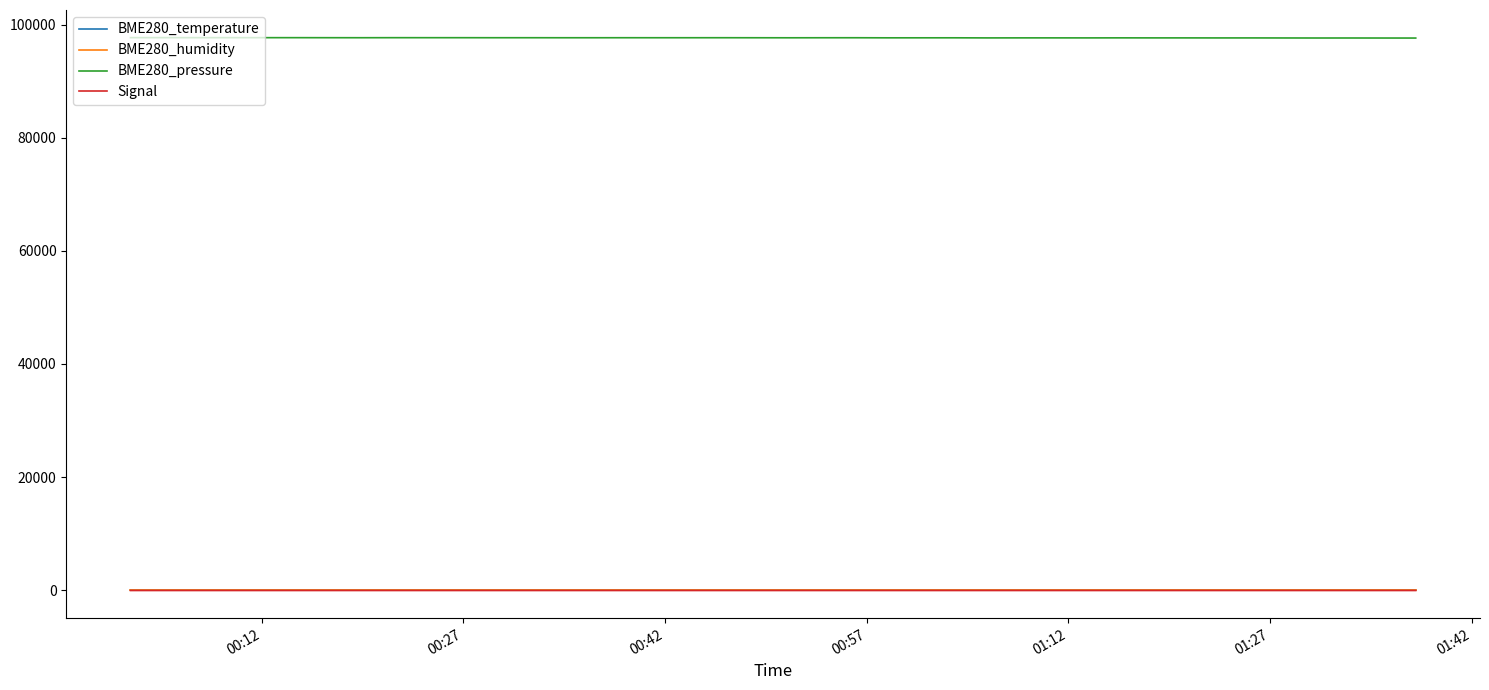

Which series has the widest spread of values?

BME280_pressure